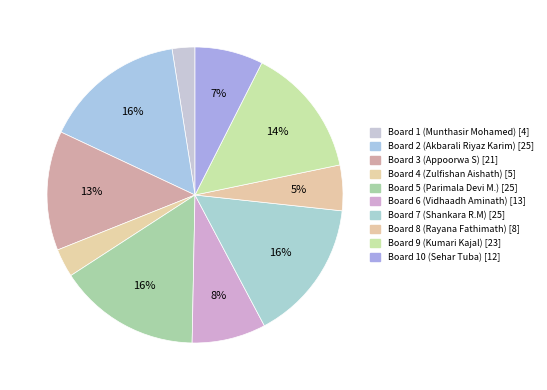

Do Board 5 (Parimala Devi M.) and Board 4 (Zulfishan Aishath) together represent more than half of the pie?

No